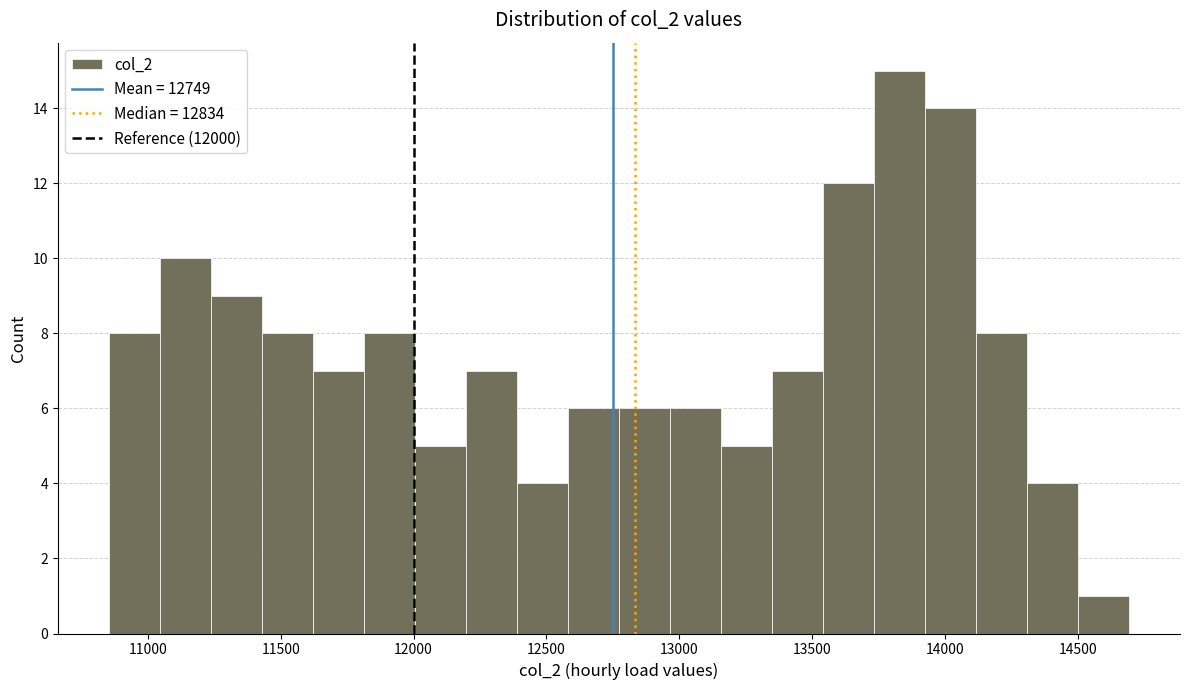

Around what value on the x-axis is the tallest bar? Give the approximate position of its centre, as read against the axis.

13850